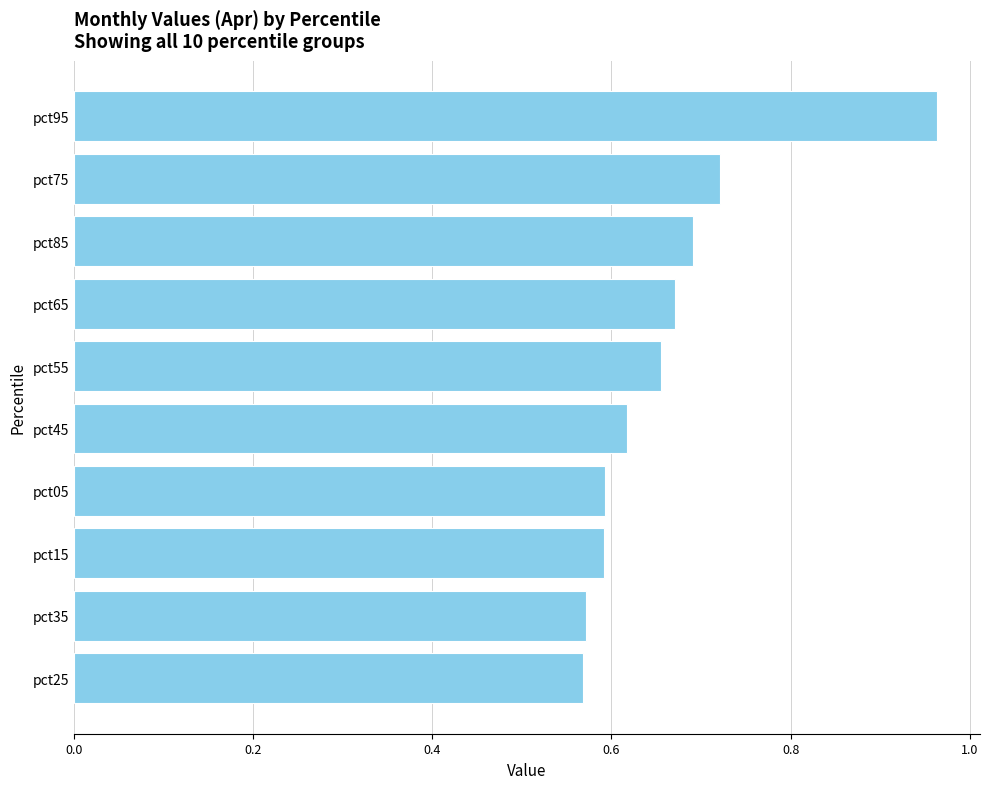

The value at pct95 is 0.5. True or false?

False